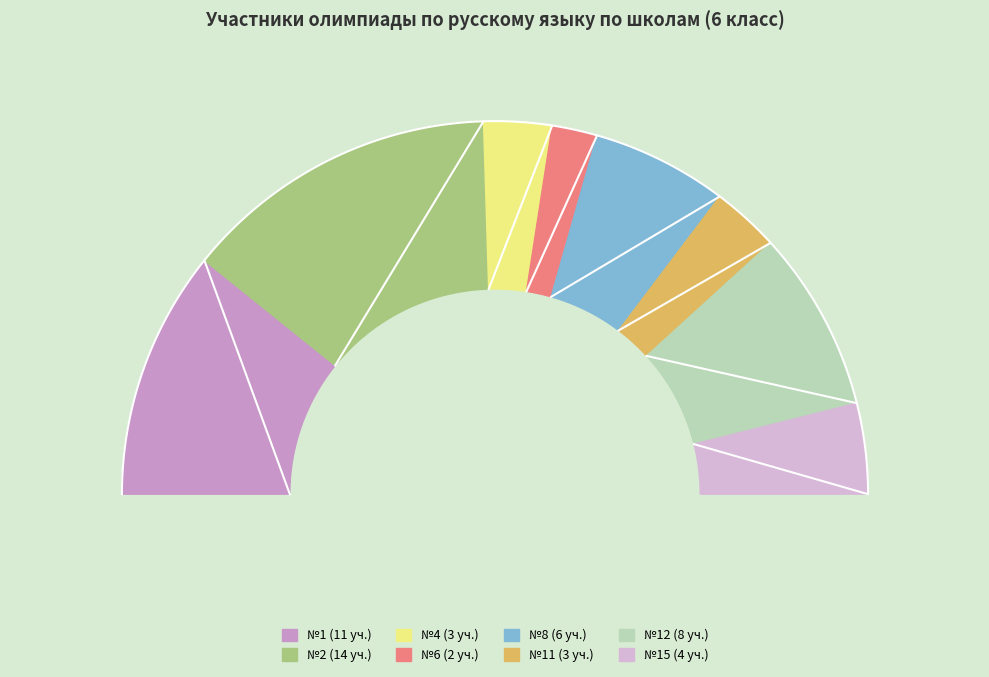

Is №2 the majority of the pie?

No